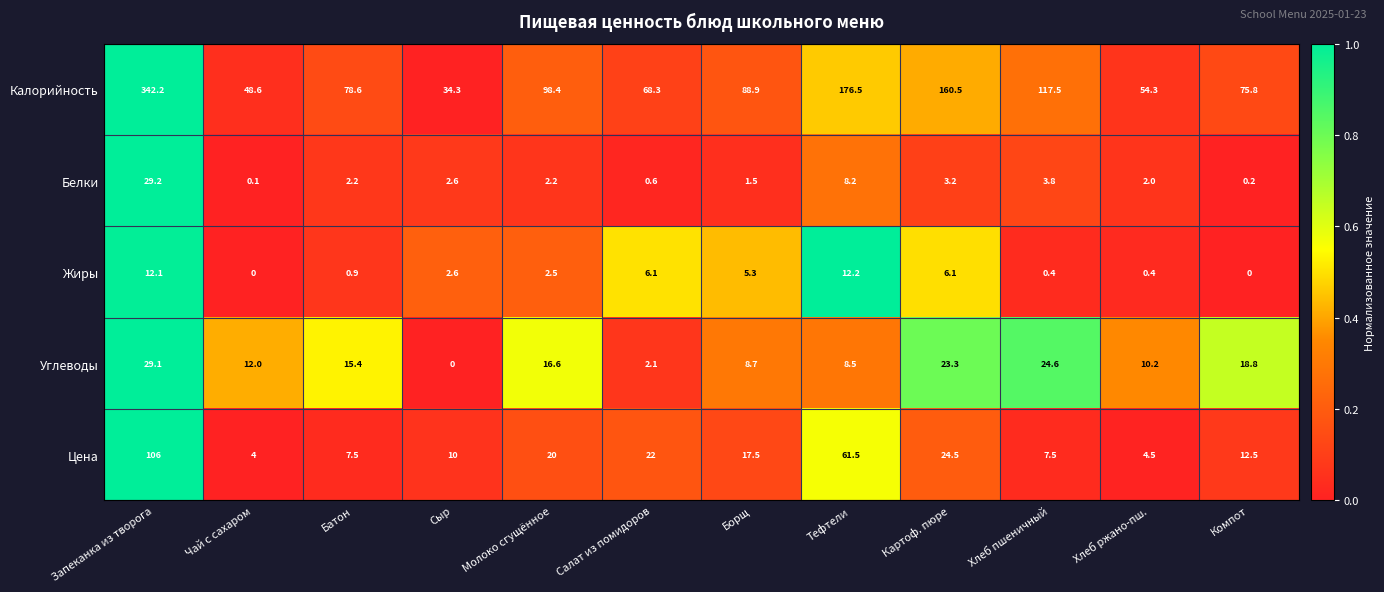

At which label does Углеводы first exceed 15?

Запеканка из творога